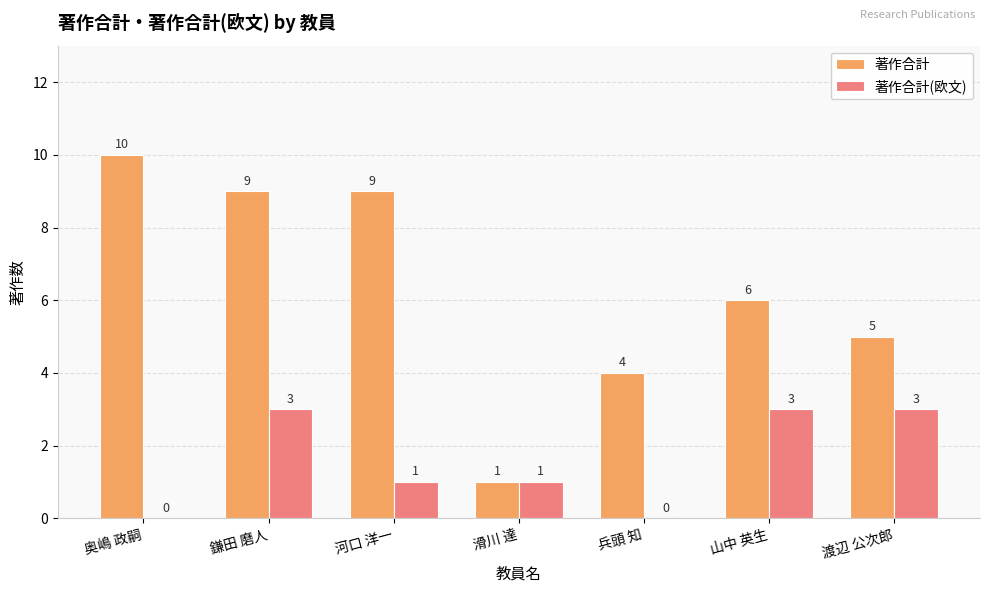

What is the approximate value of 著作合計(欧文) at 渡辺 公次郎?

3